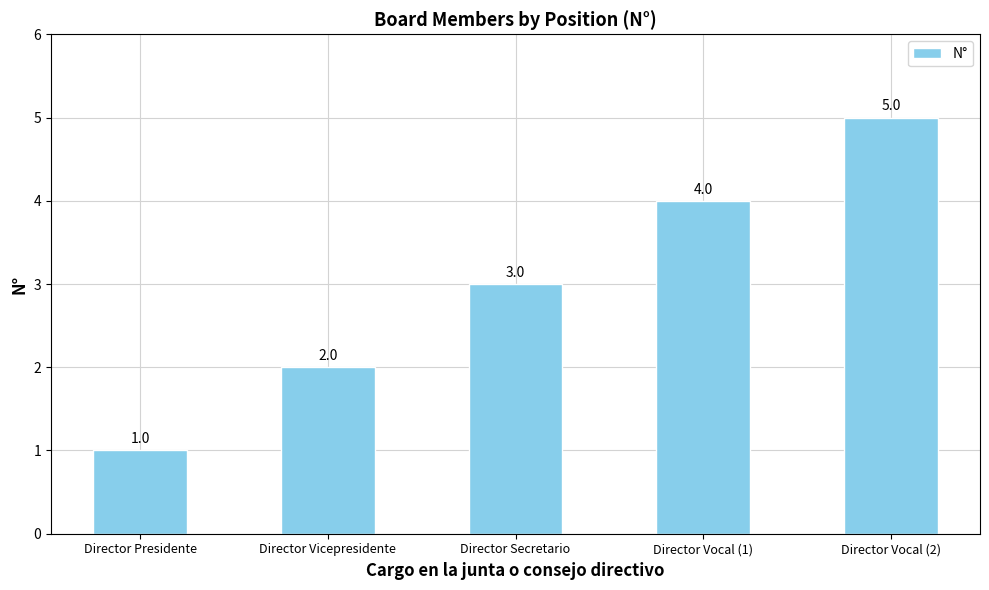

Where is the data nearest to the value 3?

Director Secretario